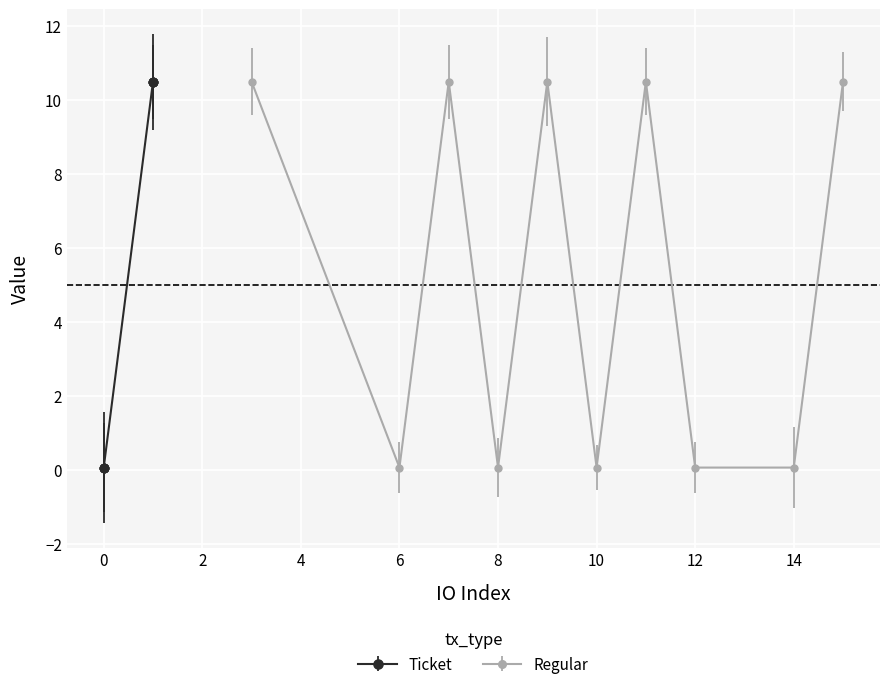

Which has a higher value, 10 or 4?

10